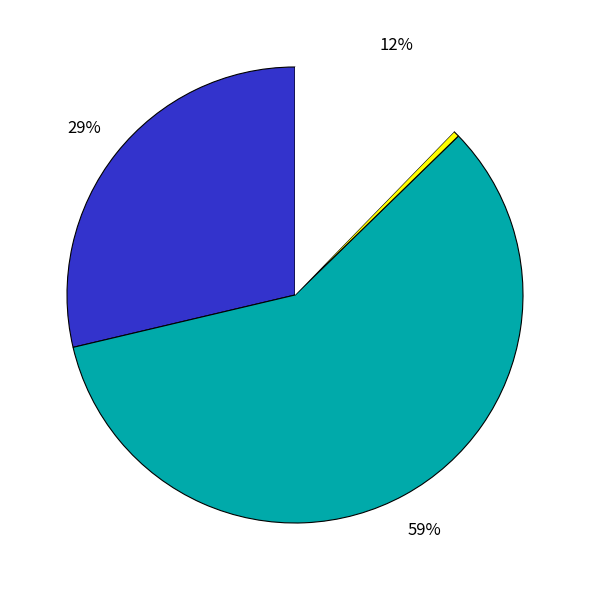

To the nearest percent, what is the average slice percentage?

25%